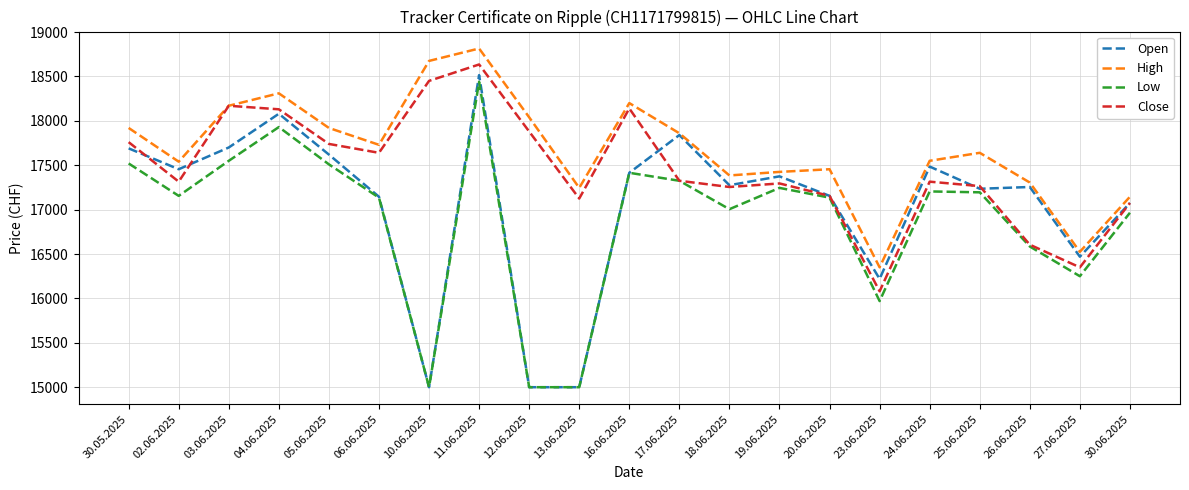

Between 26.06.2025 and 27.06.2025, which series saw the biggest shift?

Open